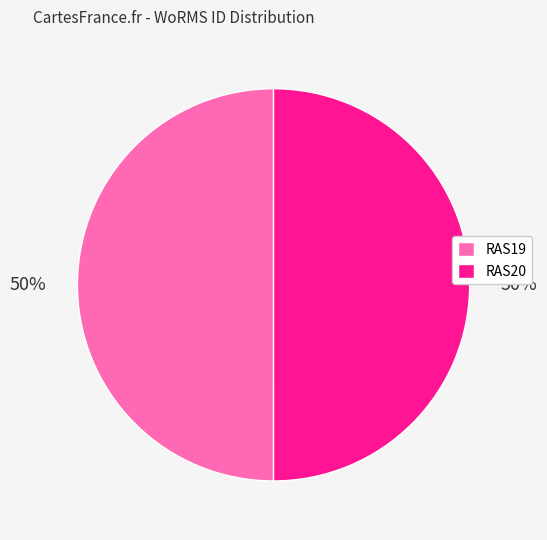

Is the sum of RAS19 and RAS20 greater than half?

Yes